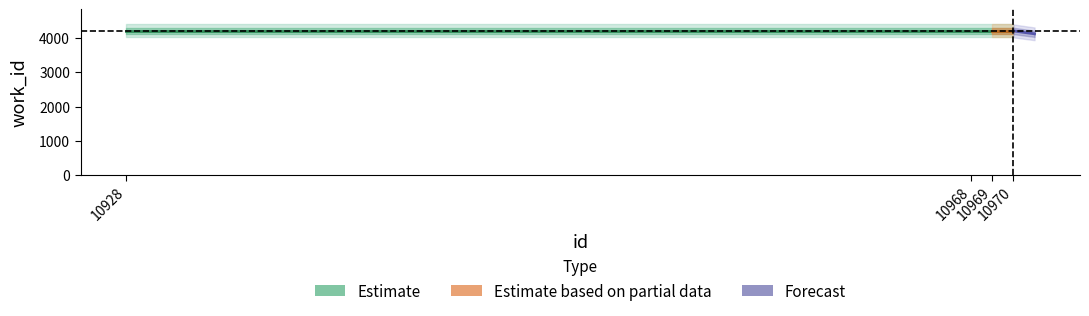

At which label does work_id reach its peak?

10928